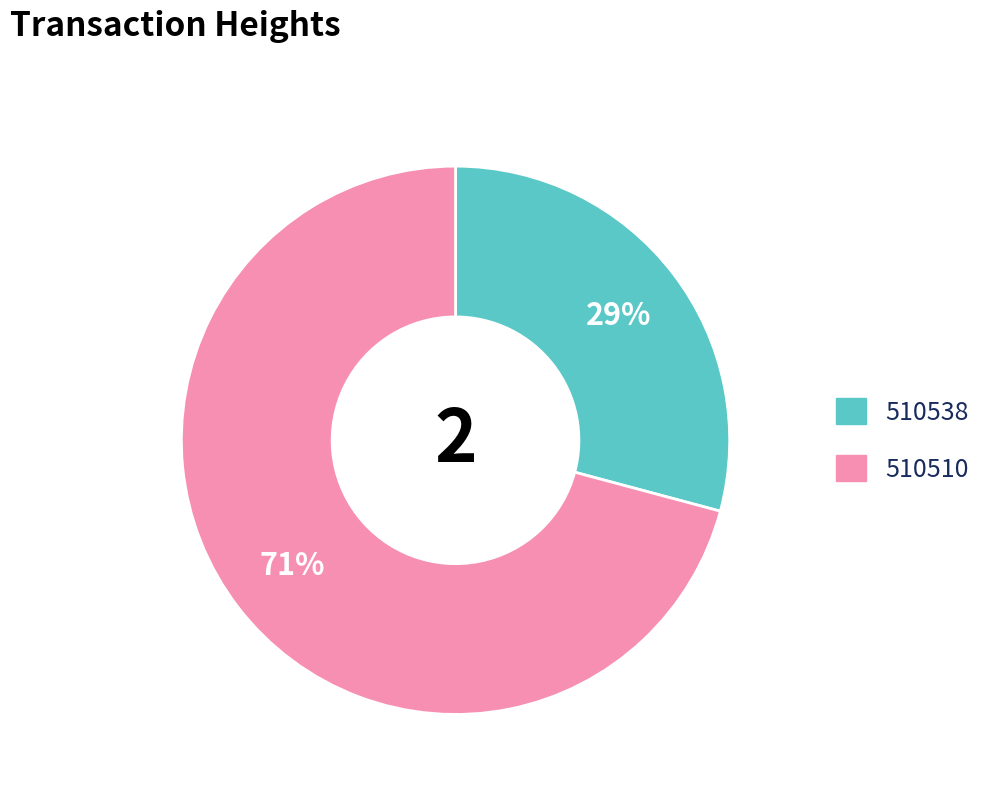

True or false: 510510 accounts for 71% of the total.

True